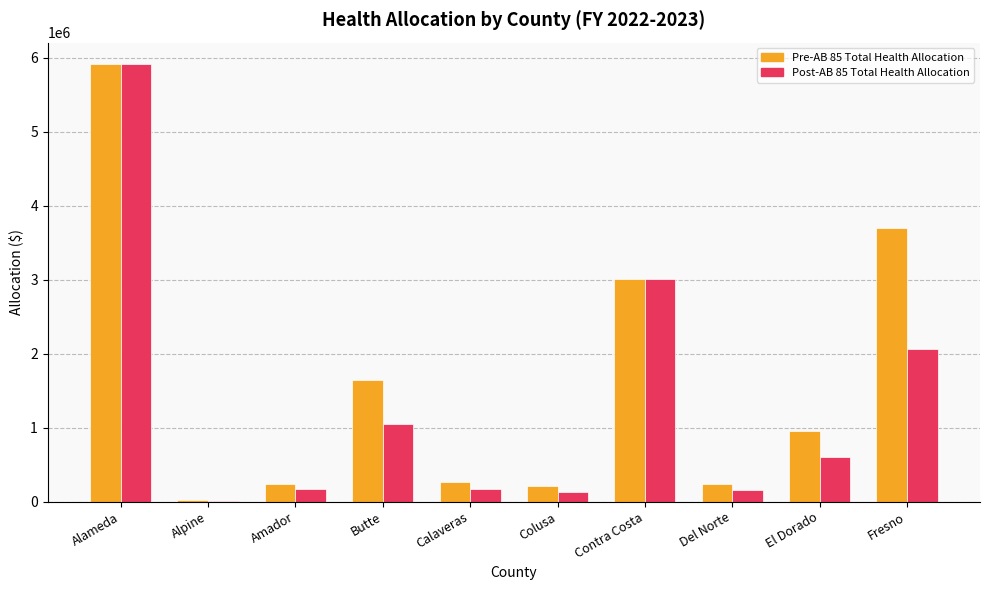

Is it true that Pre-AB 85 Total Health Allocation equals 1340558.3 at El Dorado?

False